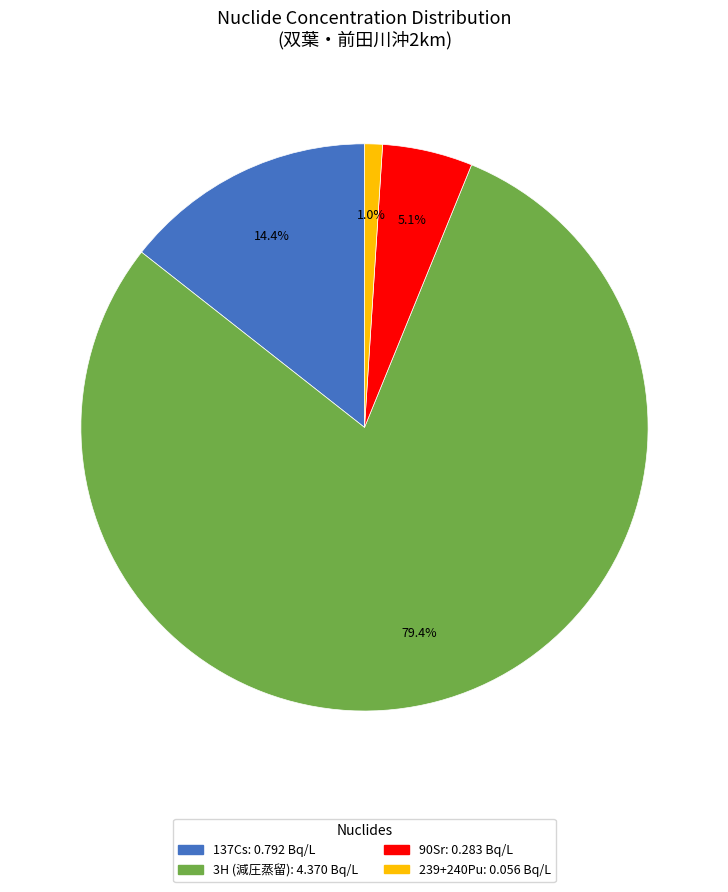

Does any single category account for the majority?

Yes